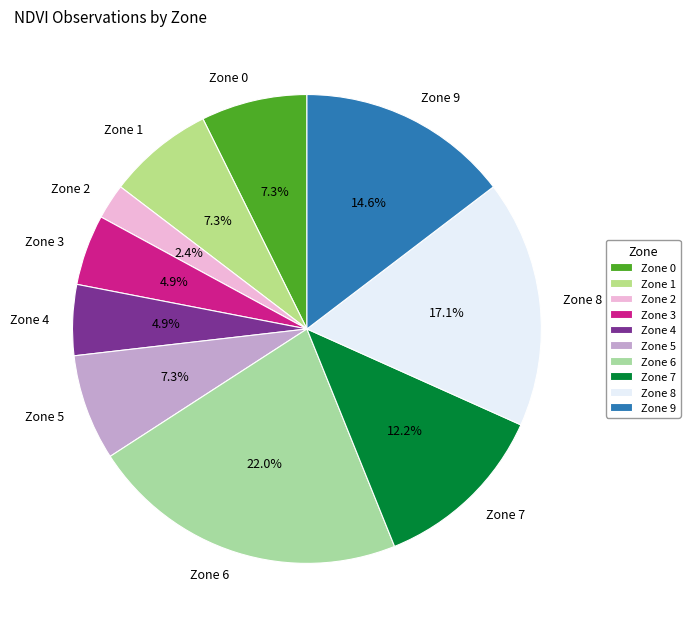

Is there a majority slice in this chart?

No